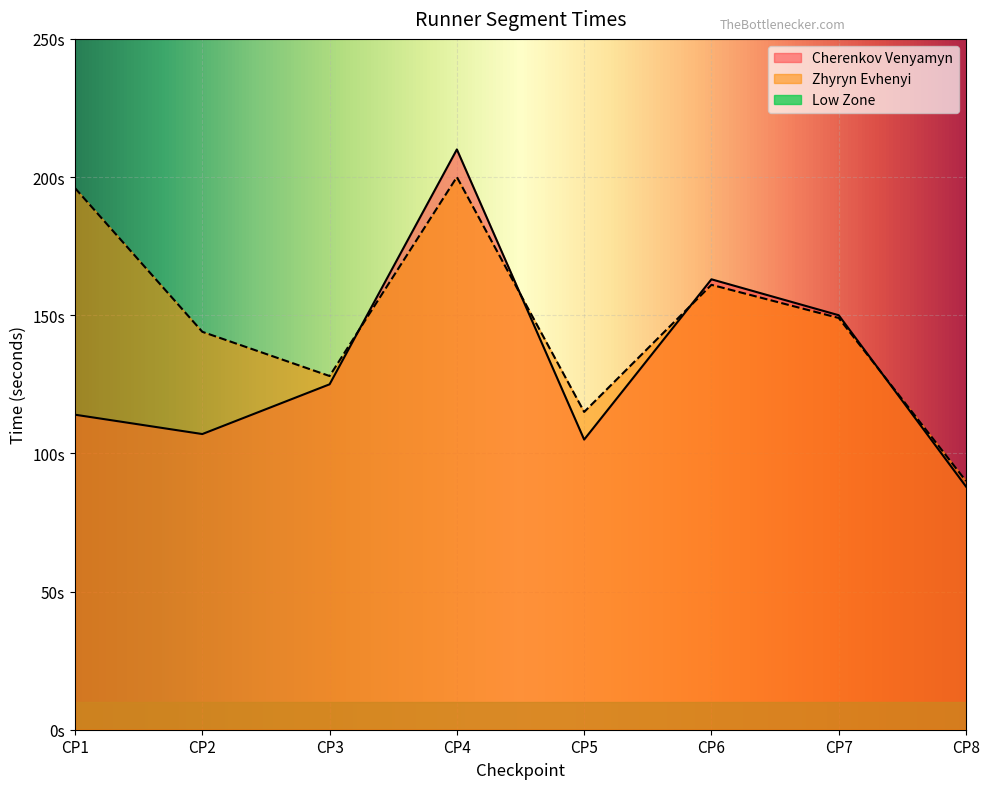

Where do Zhyryn Evhenyi and Cherenkov Venyamyn first cross each other?

CP3 and CP4